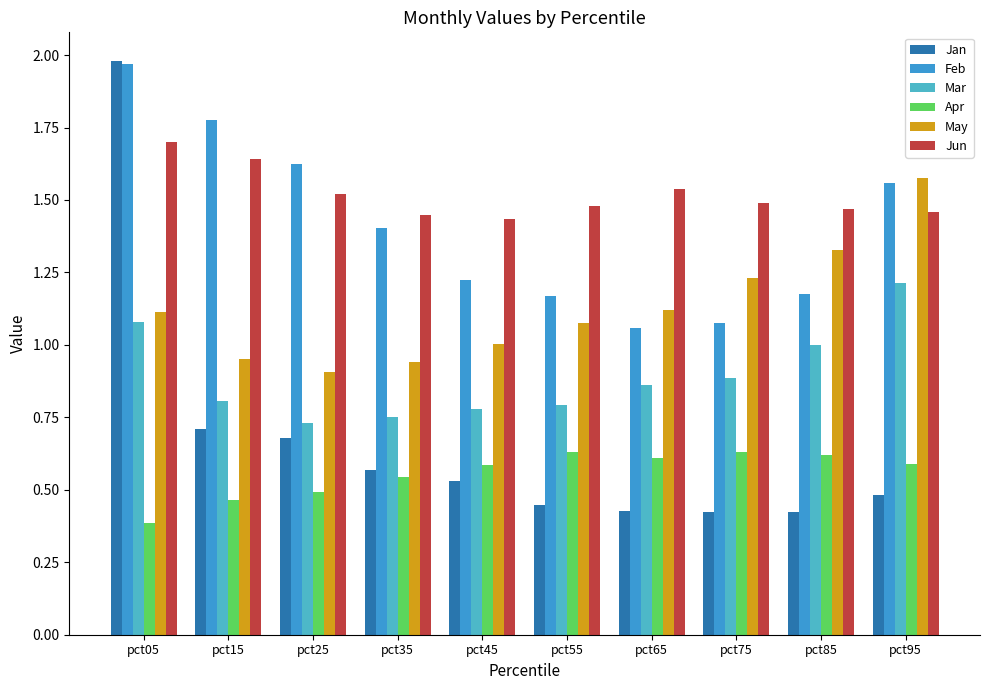

What is the difference between the maximum and second lowest values in the May series?

0.6